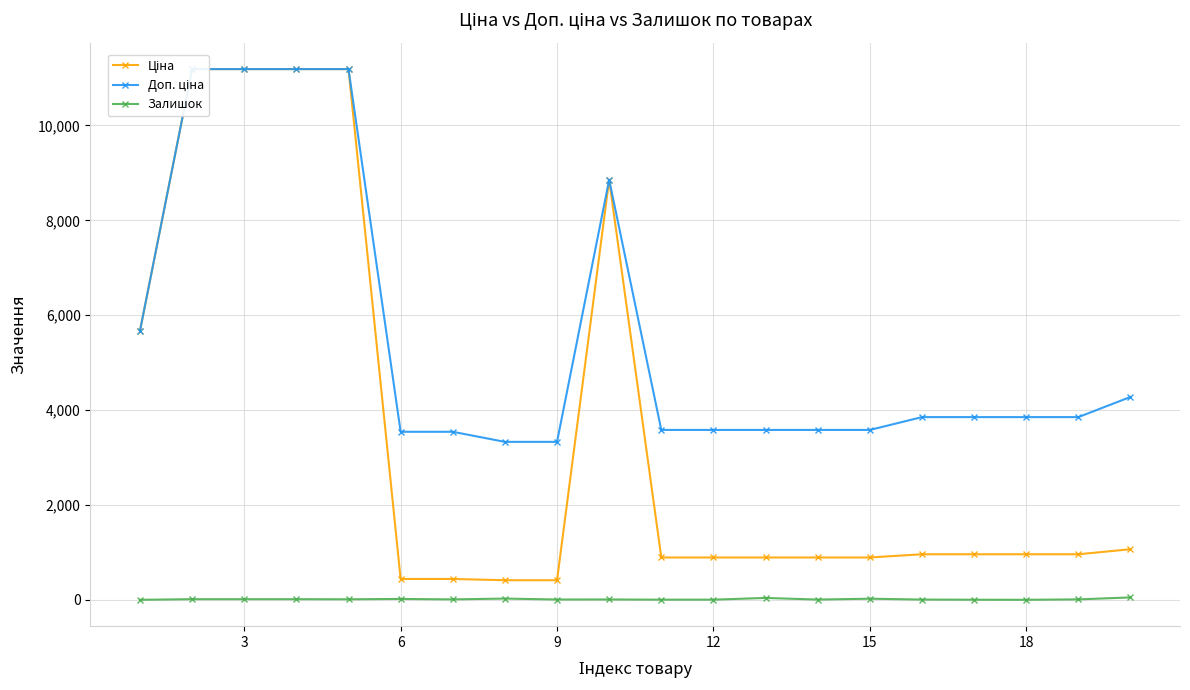

True or false: Залишок has more than 0 interior local peaks.

True